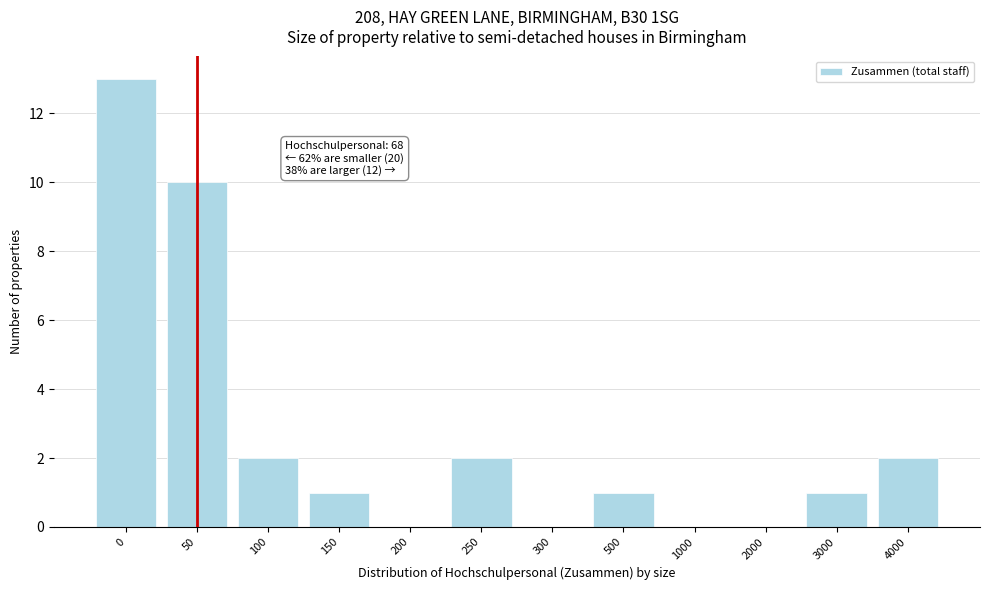

Reading left to right, what are all the values shown in this chart?

0=13	50=10	100=2	150=1	200=0	250=2	300=0	500=1	1000=0	2000=0	3000=1	4000=2